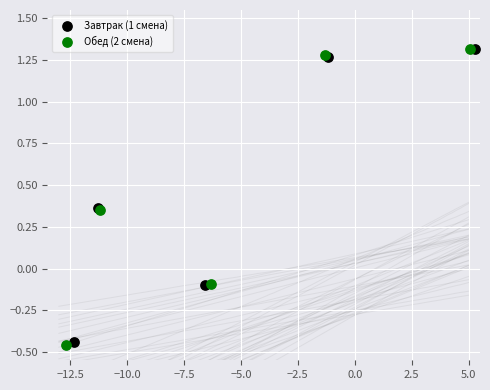

Which series has the largest Y range (max minus min)?

Обед (2 смена)